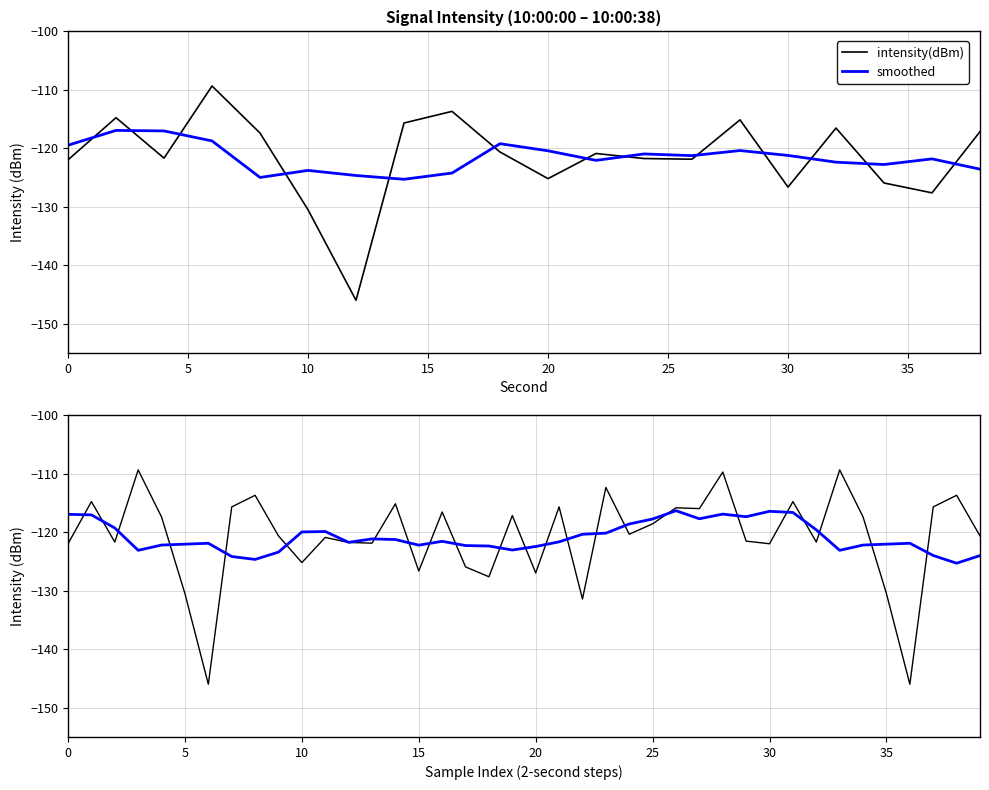

What is the average value of the intensity(dBm) series?

-120.7